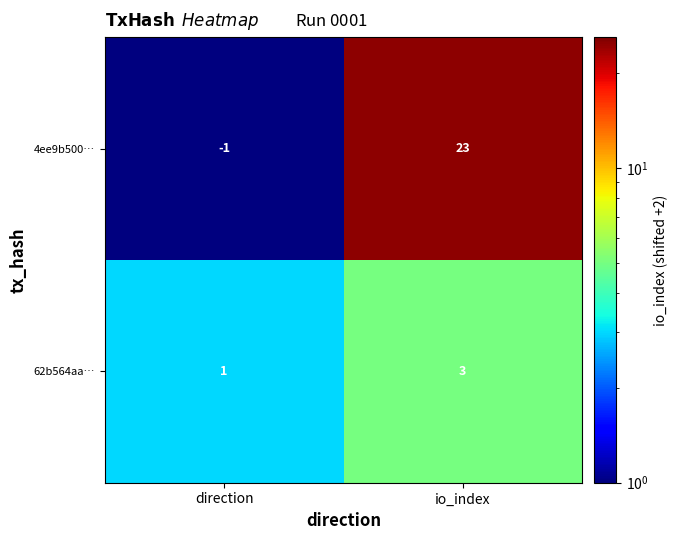

Which category has the lowest value in the 62b564aa… series?

direction